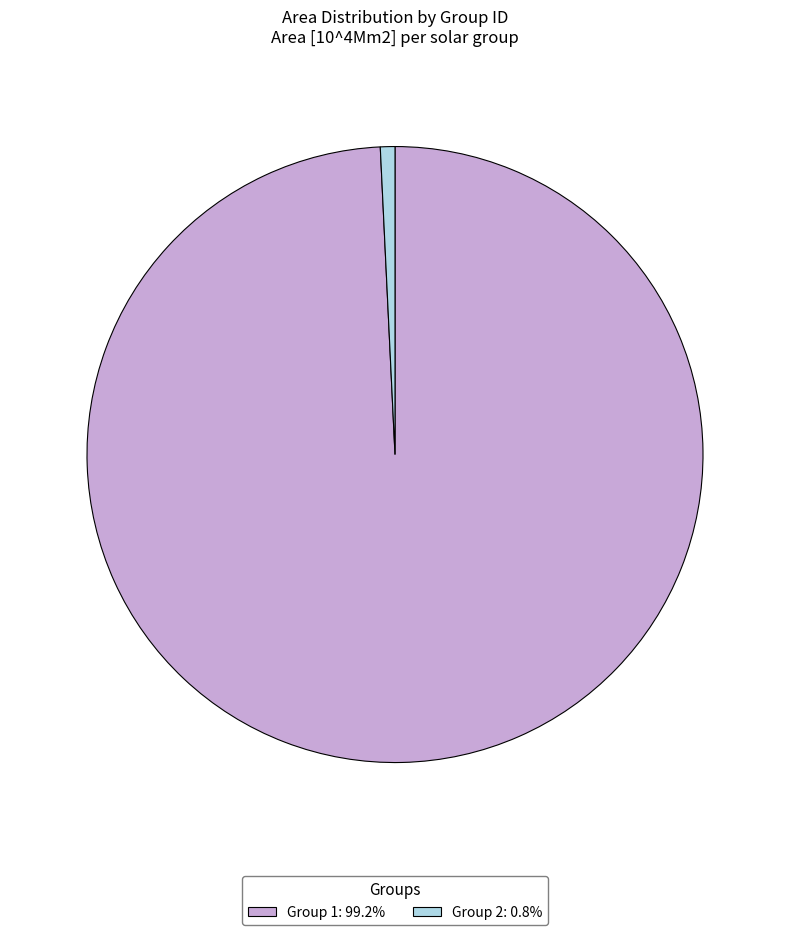

Is the sum of Group 2: 0.8% and Group 1: 99.2% greater than half?

Yes